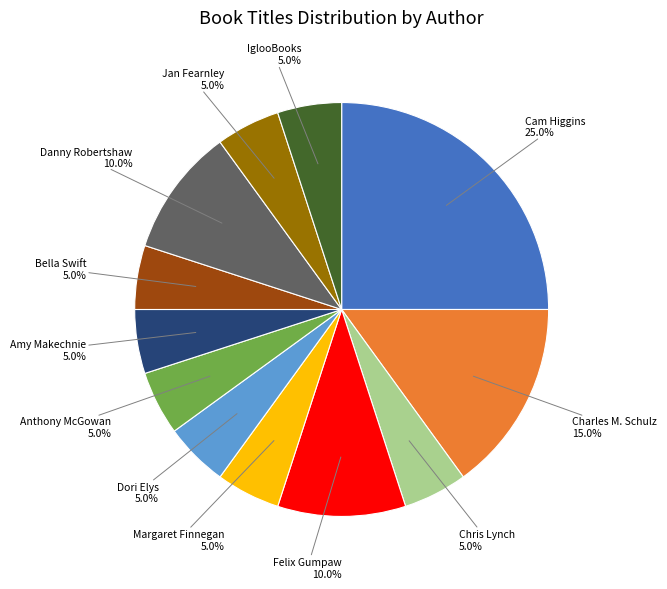

Does any single category account for the majority?

No